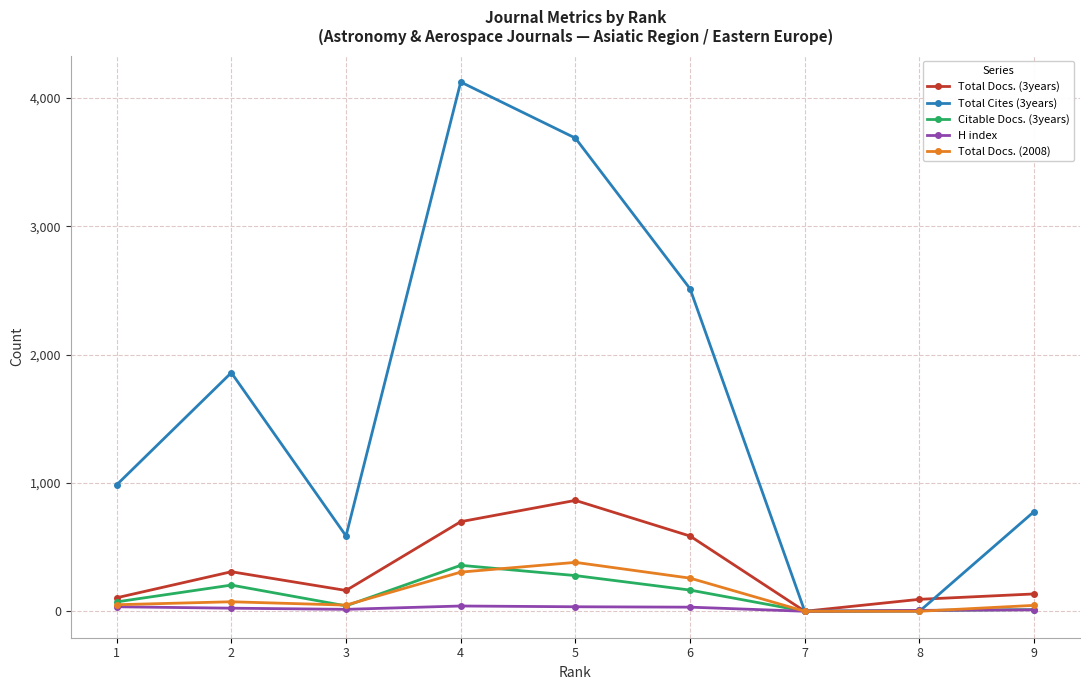

Is the value of Total Docs. (2008) at 5 greater than the value of Total Docs. (3years) at 5?

No